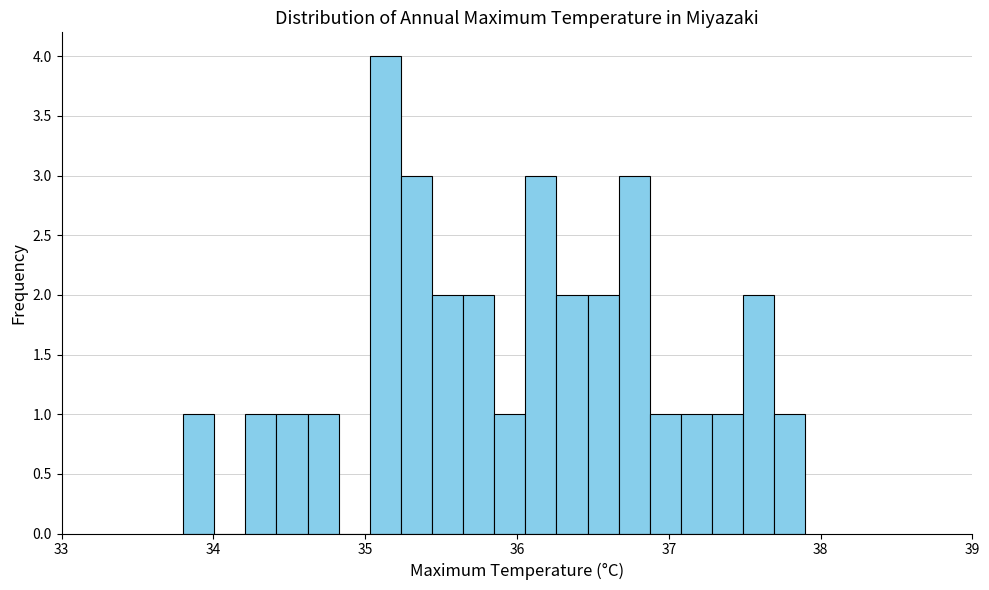

Around what value on the x-axis is the tallest bar? Give the approximate position of its centre, as read against the axis.

35.1